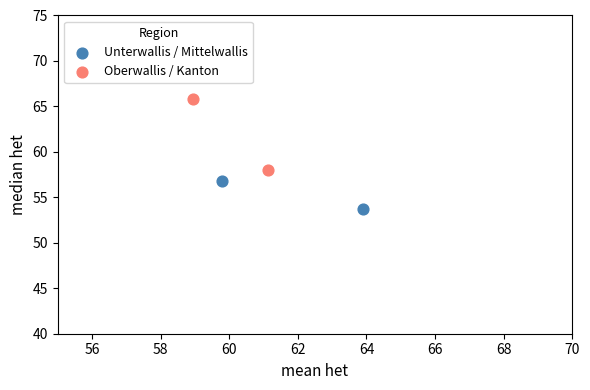

What are all the series names shown in the legend?

Unterwallis / Mittelwallis, Oberwallis / Kanton